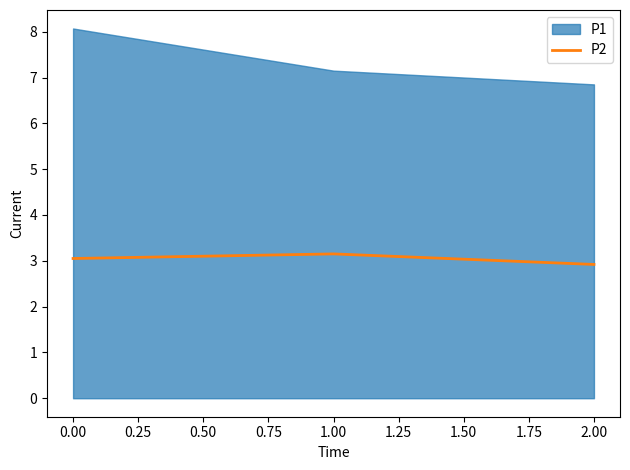

How many values are below 3?

1